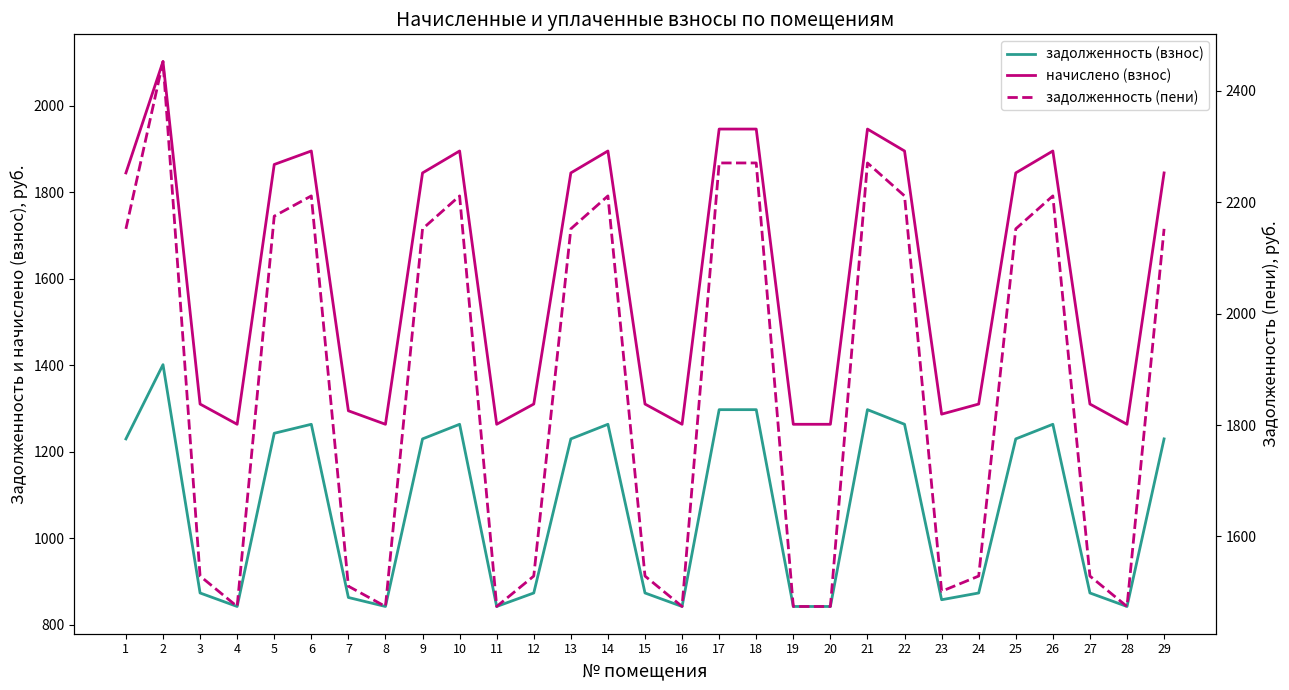

What is the approximate value of задолженность (взнос) at 11?

842.4